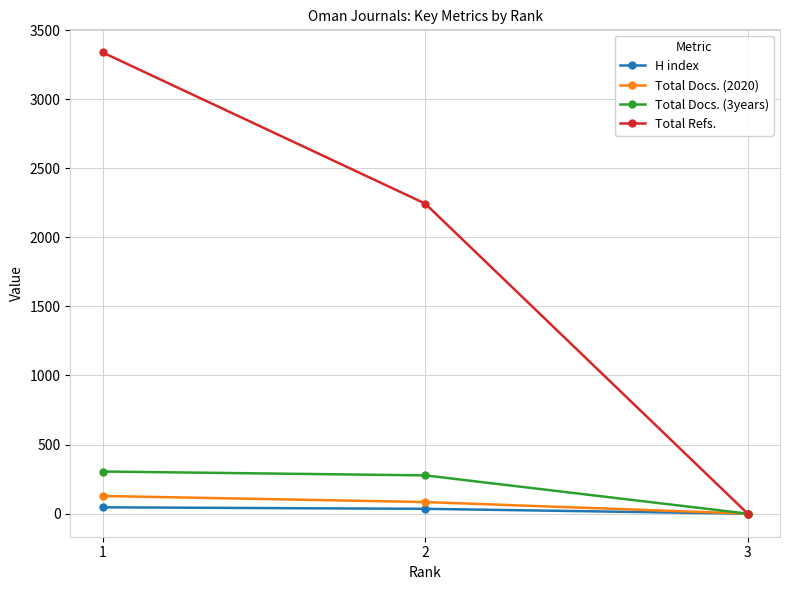

The value of Total Refs. at 2 is 887. True or false?

False